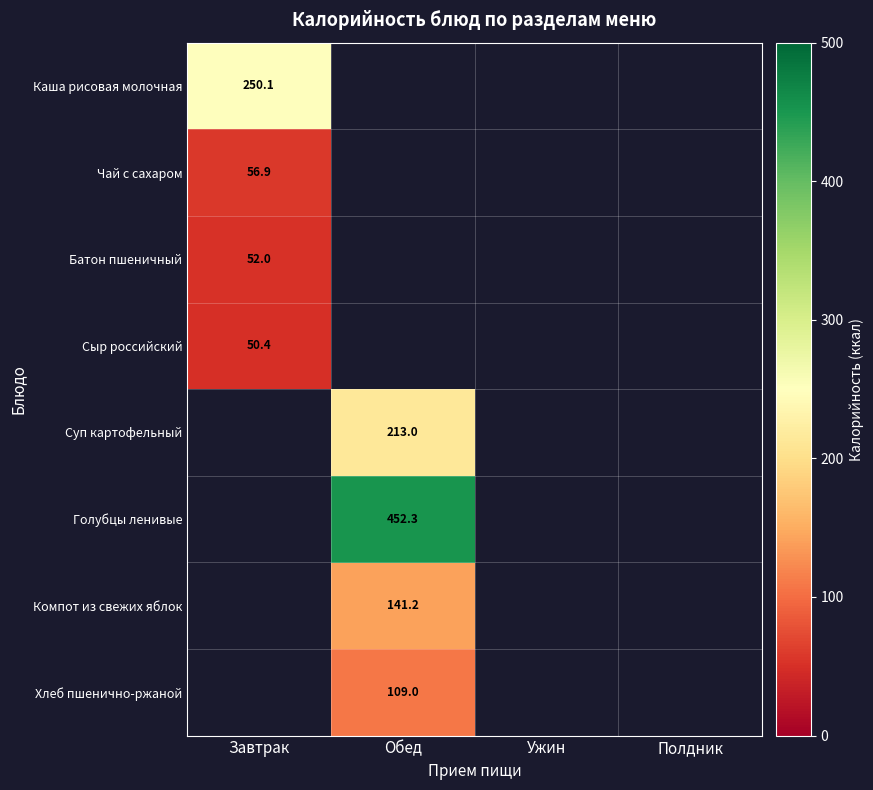

The Голубцы ленивые series shows 452.3 at Обед. True or false?

True